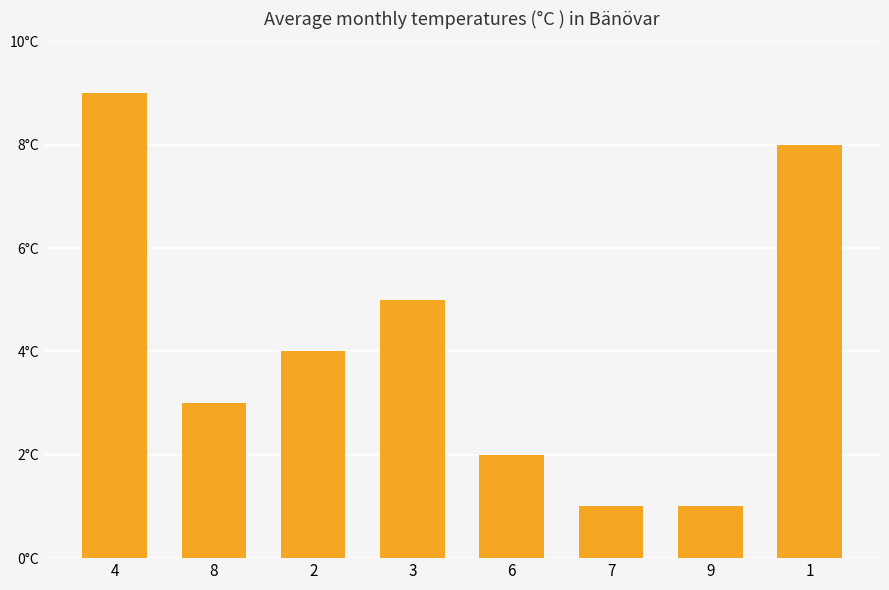

The value at 4 is 9. True or false?

True